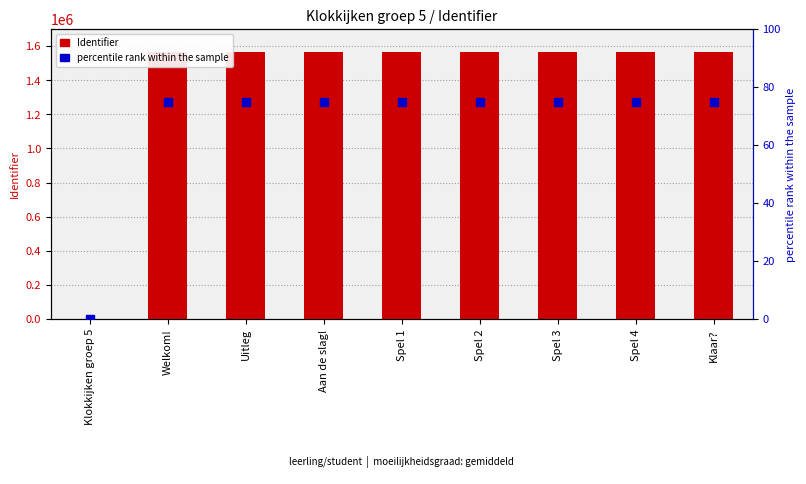

What are all the series names shown in the legend?

Identifier, percentile rank within the sample